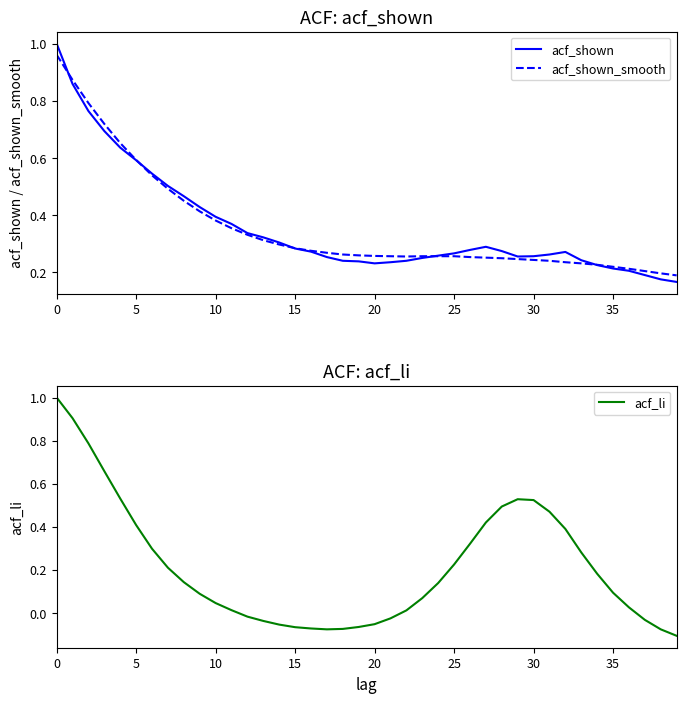

At which label is acf_li closest to 0?

22